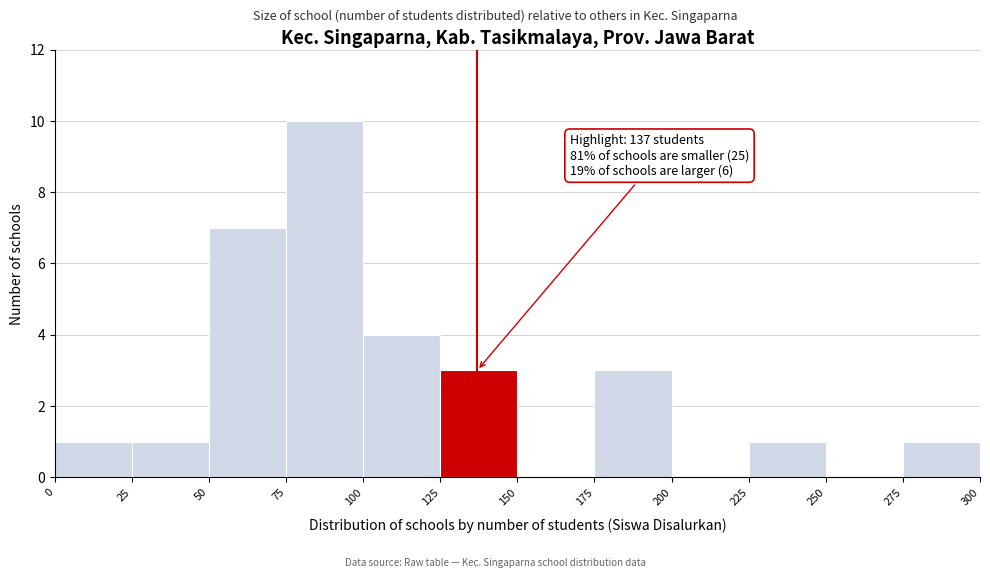

Which range on the x-axis has the tallest bar?

75 to 100